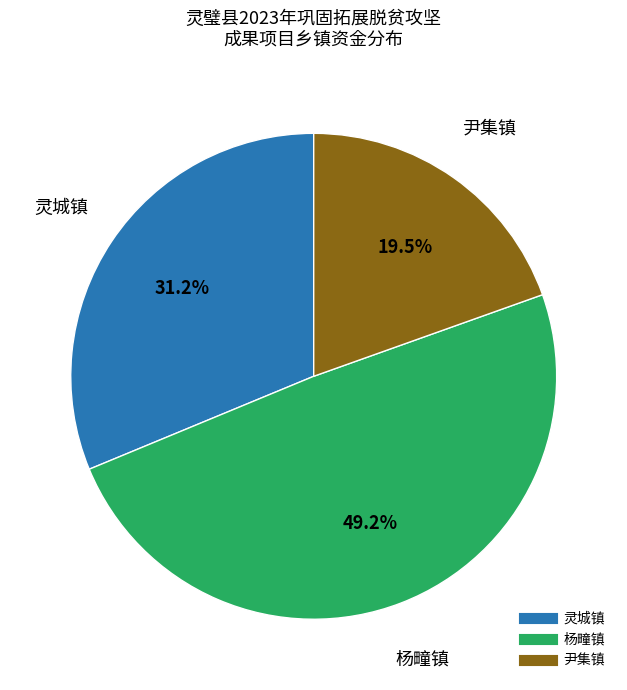

Is 杨疃镇 the majority of the pie?

No